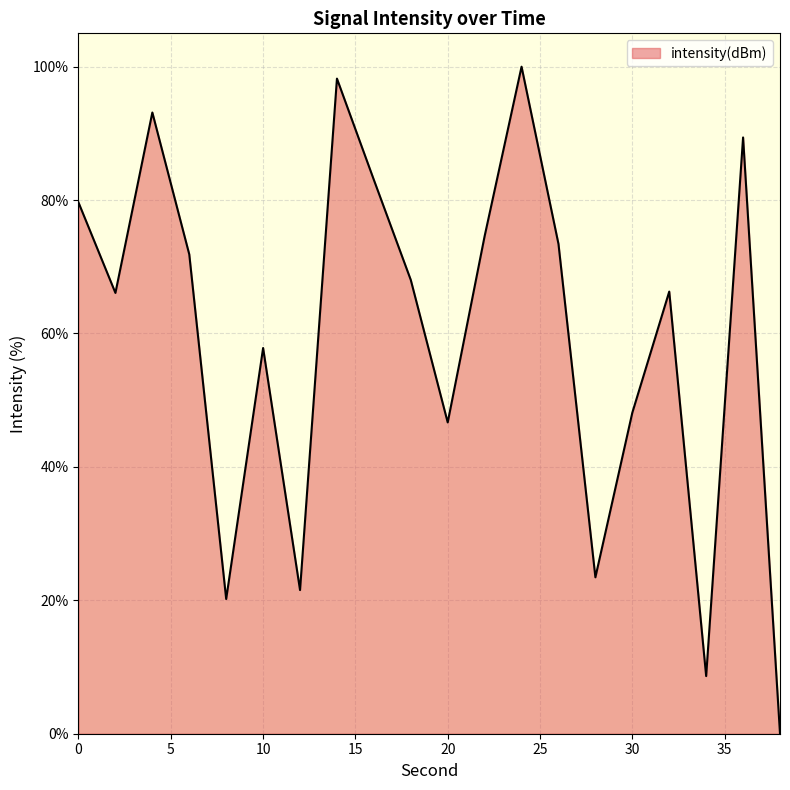

What is the greatest value displayed?

100.0